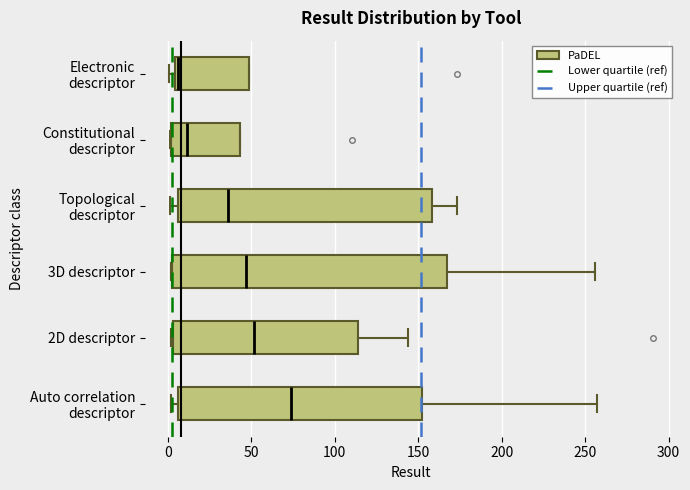

Reading bottom to top, transcribe this box plot: for each box, give where its median line is, the range the box spans, and where its two whiskers end, as read against the x-axis. The values are not printed on the chart, so give them approximately, as read against the axis.

Auto correlation descriptor: median 75, box 5 to 150, whiskers 0 to 255
2D descriptor: median 50, box 5 to 115, whiskers 0 to 145
3D descriptor: median 45, box 5 to 165, whiskers 0 to 255
Topological descriptor: median 35, box 5 to 160, whiskers 0 to 175
Constitutional descriptor: median 10, box 0 to 45, whiskers 0 to 45
Electronic descriptor: median 5 (just right of the box's left edge), box 5 to 50, whiskers 0 to 50